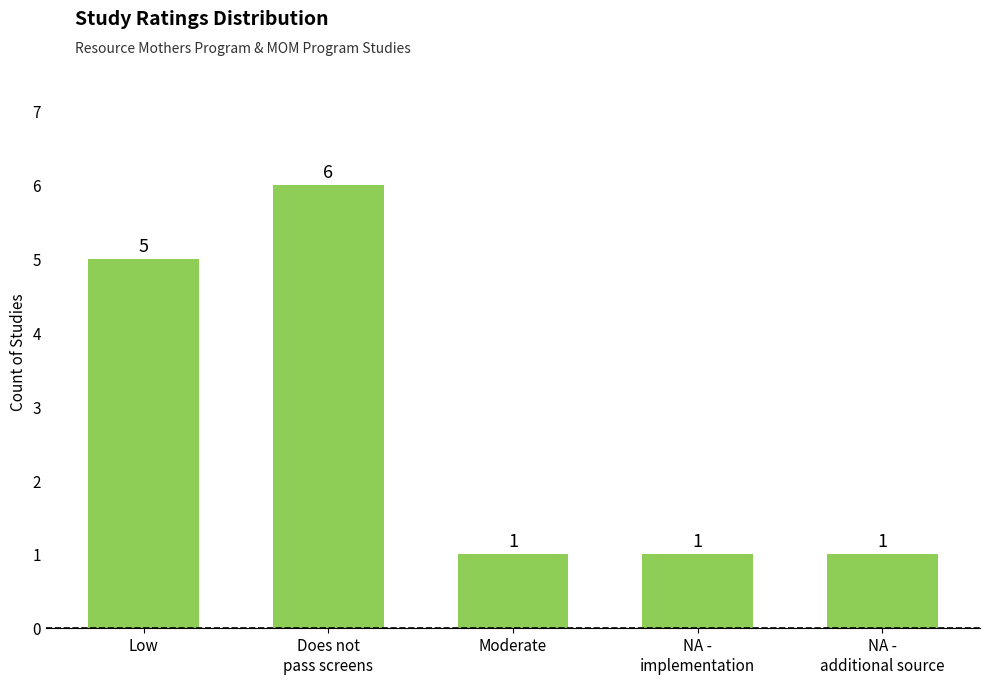

How many distinct data groups are displayed?

1